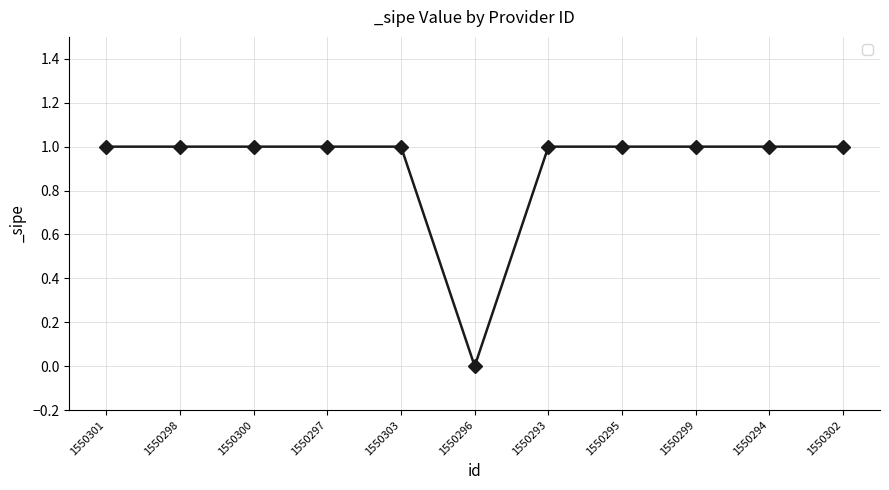

What is the label of the 10th point from the right?

1550298